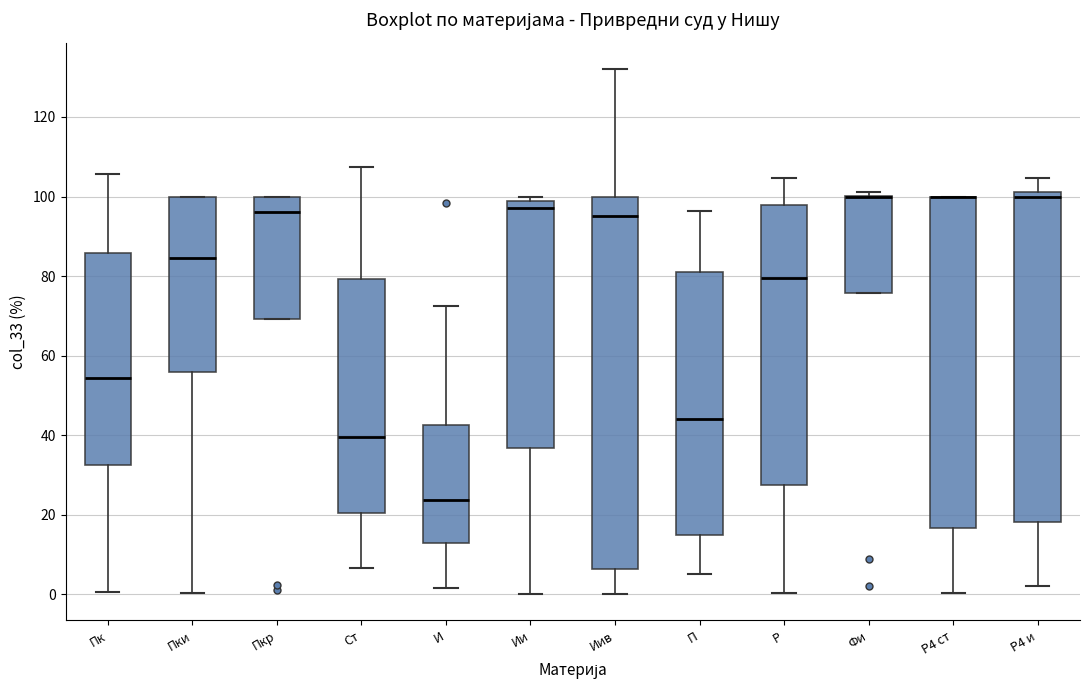

Which box is the tallest, from its lower edge to its upper edge?

Иив